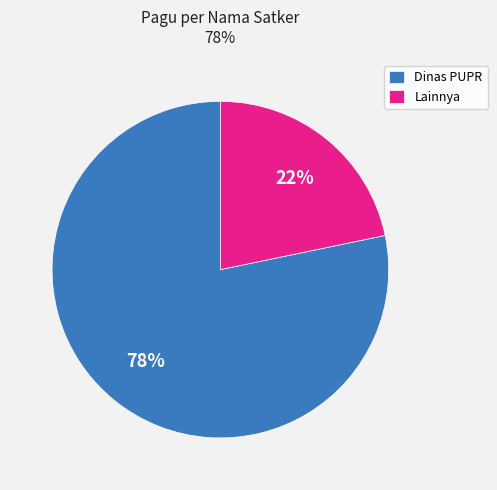

Is the sum of Dinas PUPR and Lainnya greater than half?

Yes